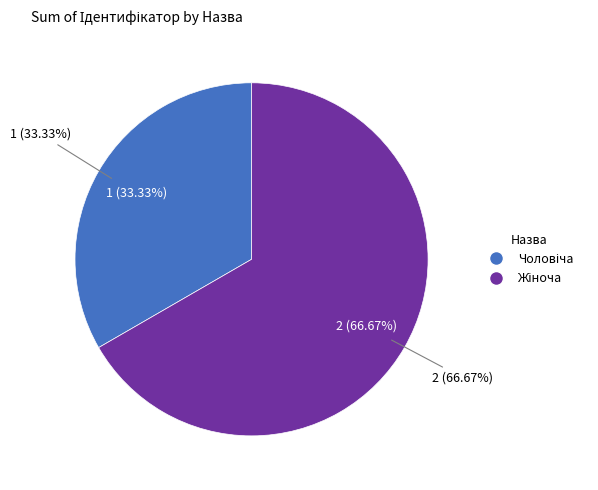

To the nearest percent, what is the difference between the largest and smallest slice percentages?

33%